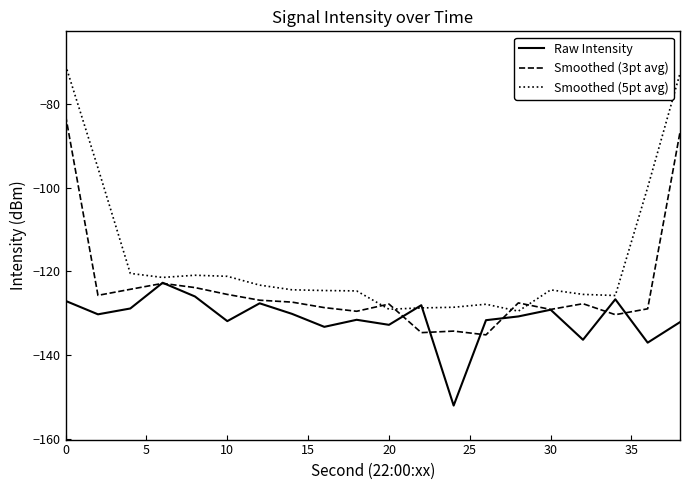

Which series has the widest spread of values?

Smoothed (5pt avg)